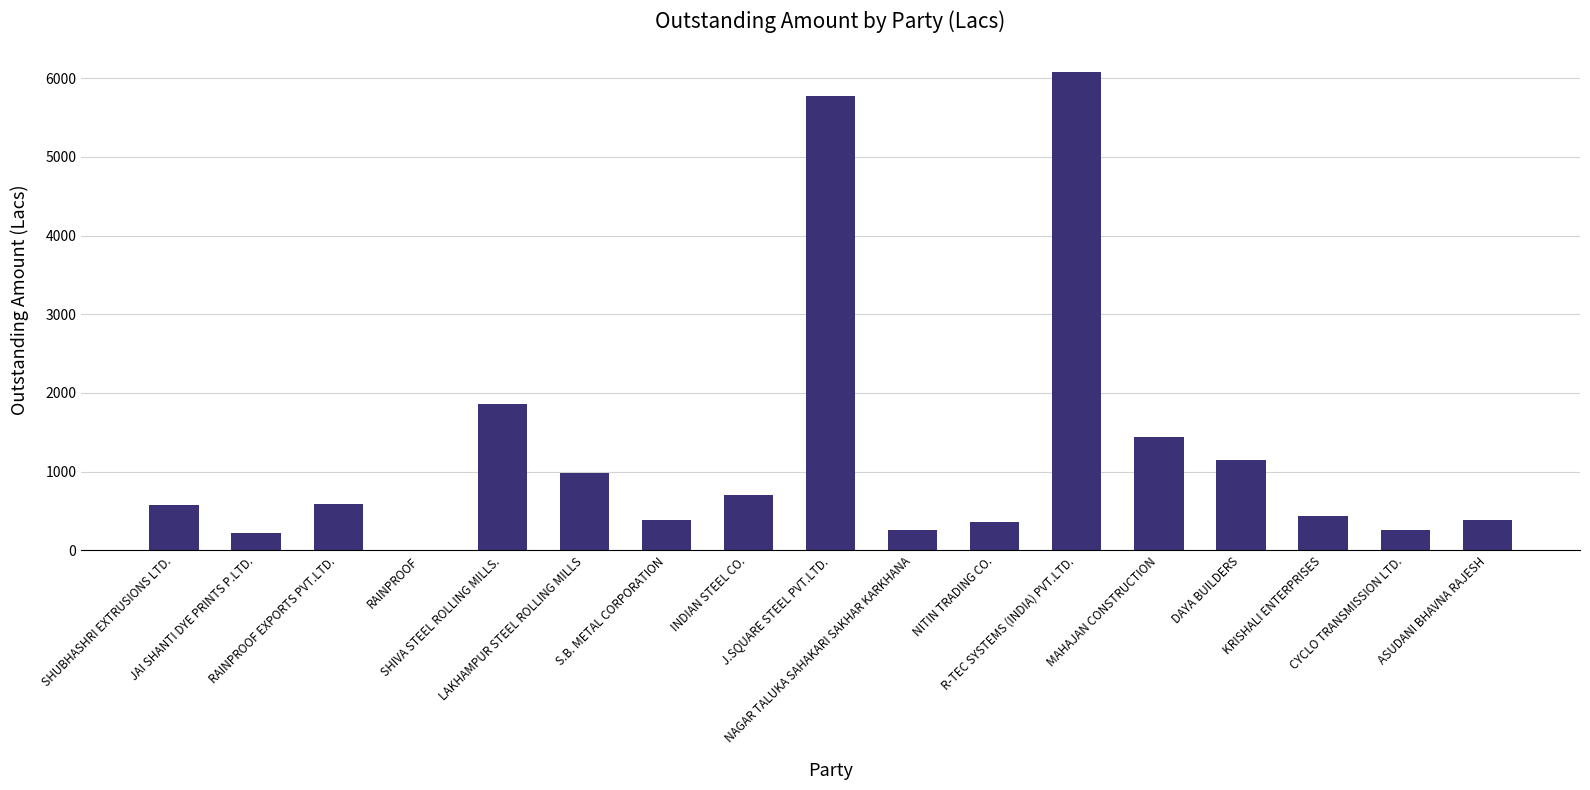

What is the ratio of the value at S.B. METAL CORPORATION to the value at SHIVA STEEL ROLLING MILLS.?

0.2